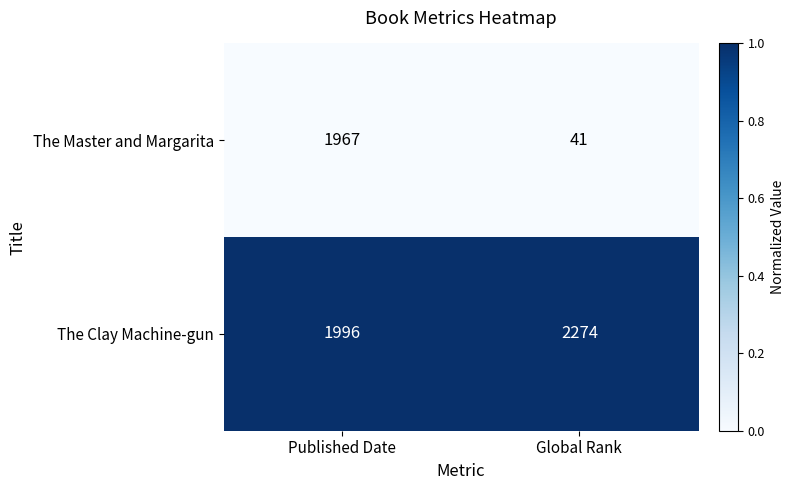

Reading left to right, list all the values displayed in this chart.

The Master and Margarita: Published Date=1967	Global Rank=41
The Clay Machine-gun: Published Date=1996	Global Rank=2274